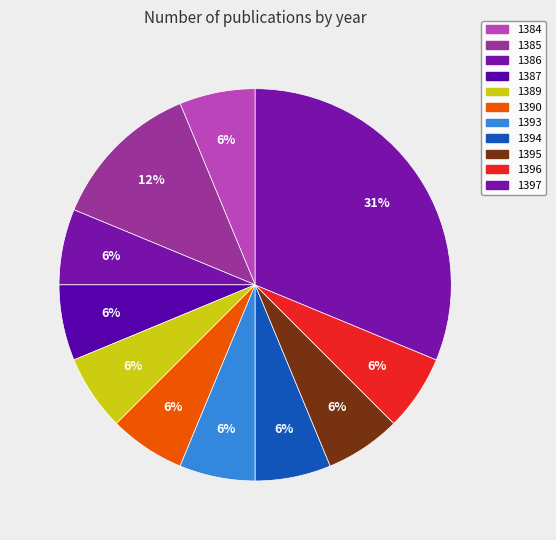

How many slices are in this pie chart?

11